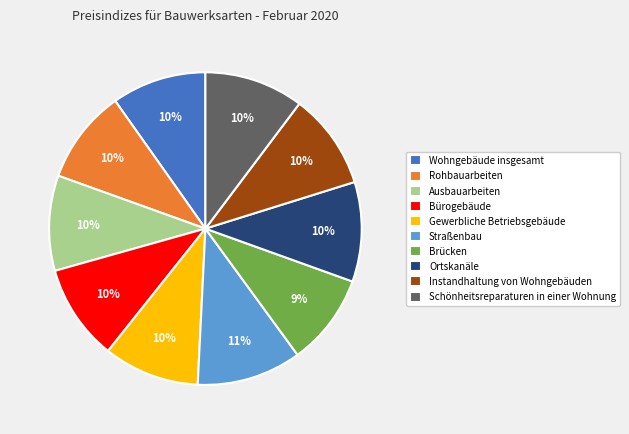

How many slices are in this pie chart?

10